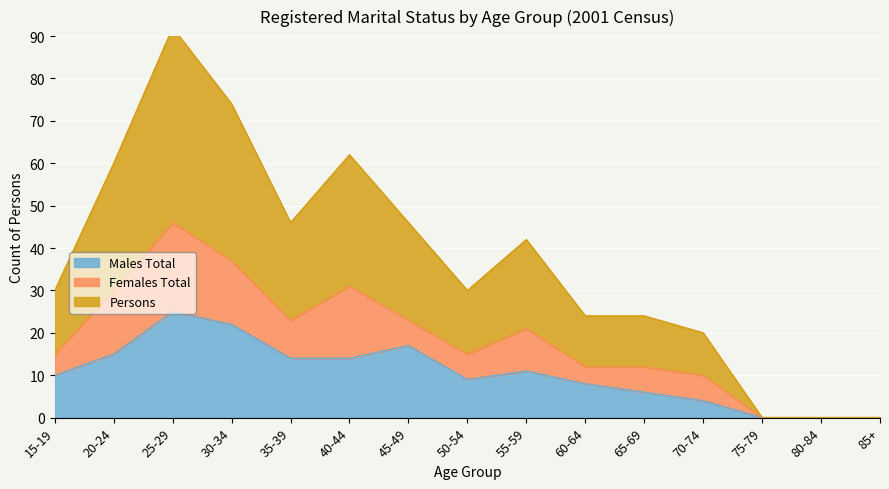

True or false: Males Total has a value of -17 at 75-79.

False